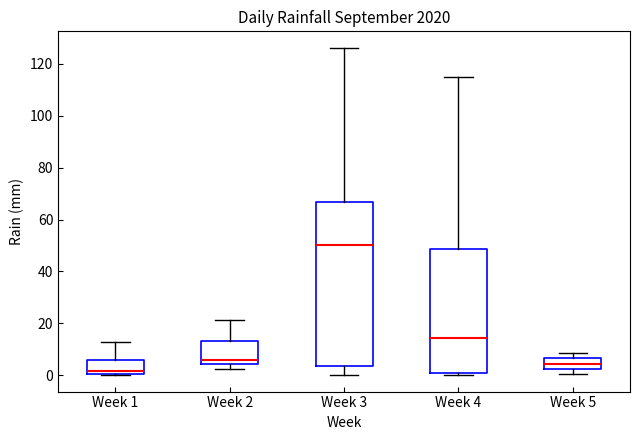

Where does the median line of the box for Week 1 sit on the y-axis? The values are not printed on the chart, so give them approximately, as read against the axis.

2